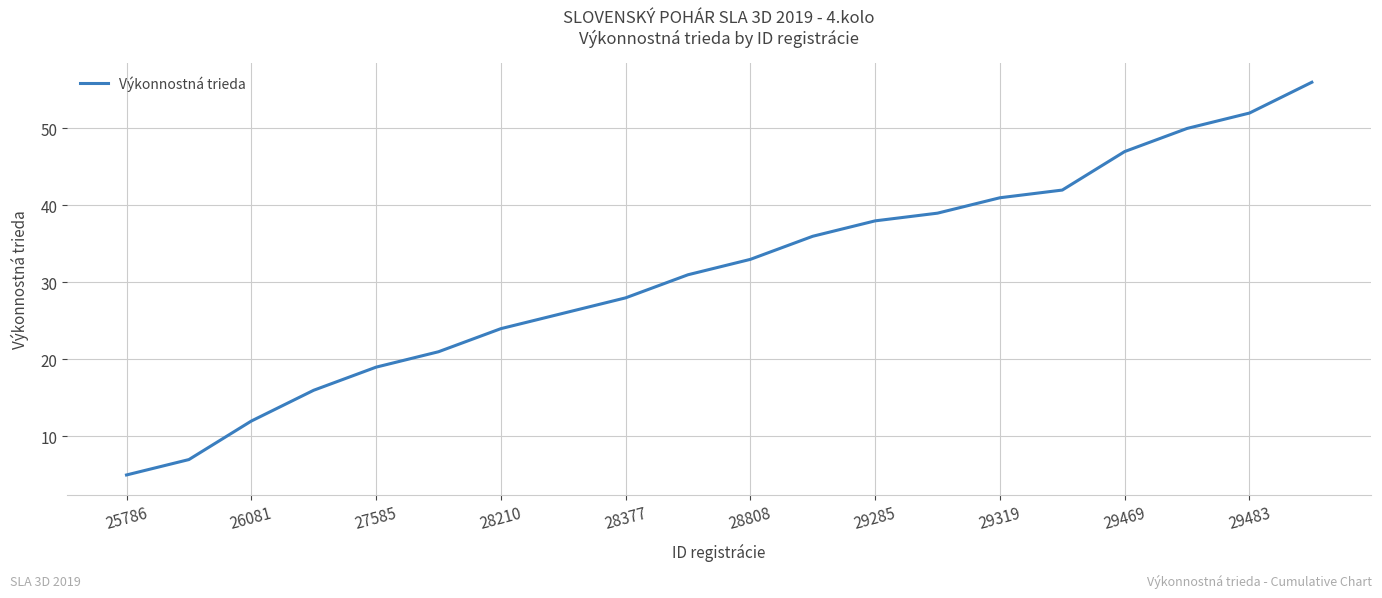

What is the difference between the maximum and minimum values?

51